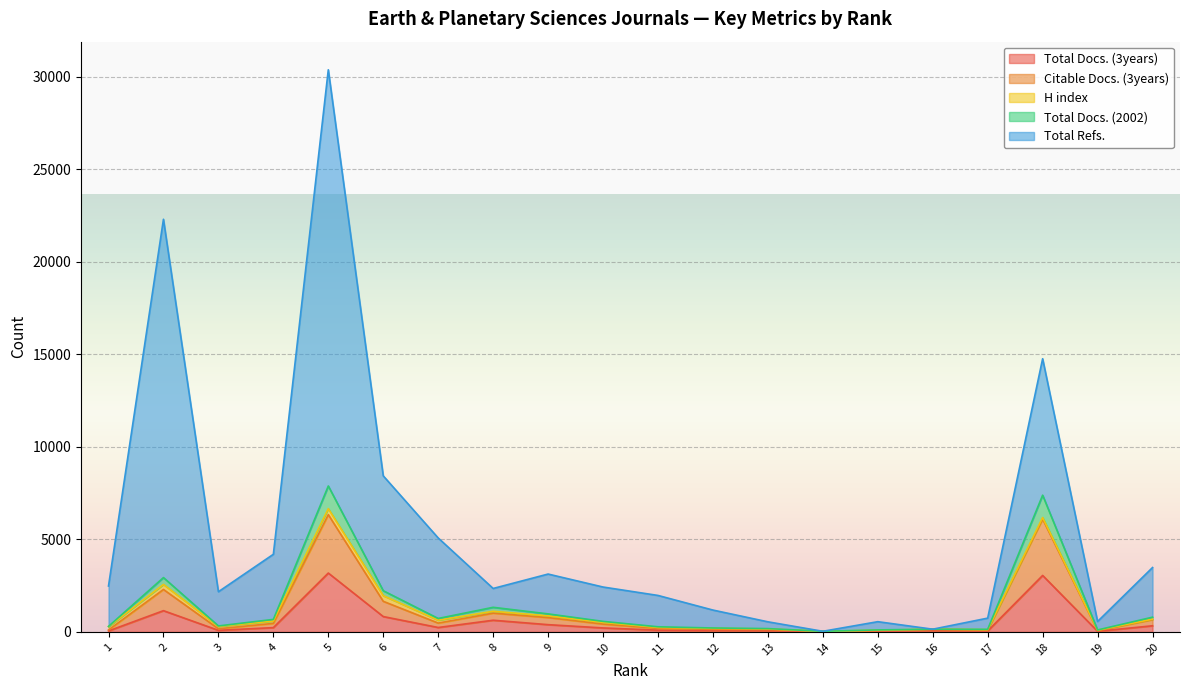

Does the chart display data point markers on the line(s)?

No